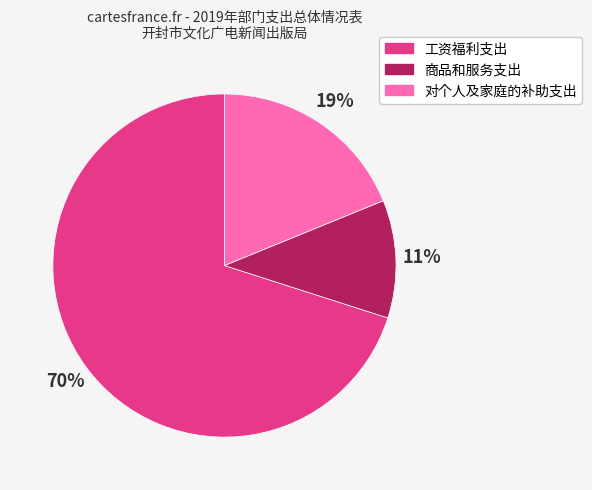

To the nearest percent, what is the difference between the 对个人及家庭的补助支出 and 商品和服务支出 slice percentages?

8%